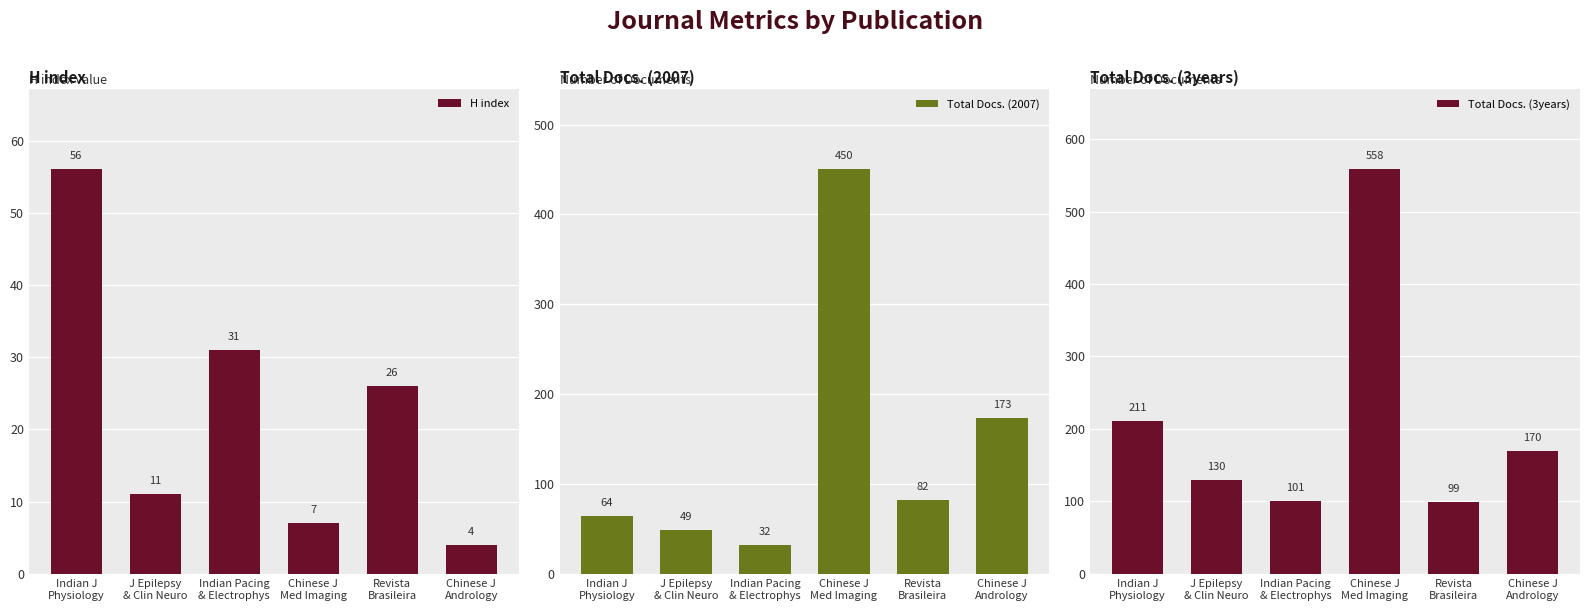

Which series has the widest spread of values?

Total Docs. (3years)